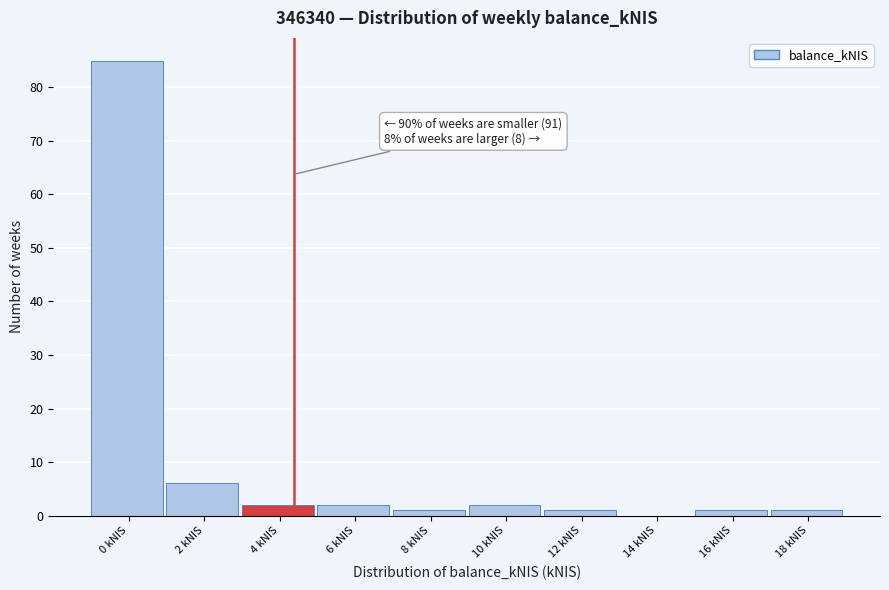

Reading right to left, list all the values displayed in this chart.

18 kNIS=1	16 kNIS=1	14 kNIS=0	12 kNIS=1	10 kNIS=2	8 kNIS=1	6 kNIS=2	4 kNIS=2	2 kNIS=6	0 kNIS=85